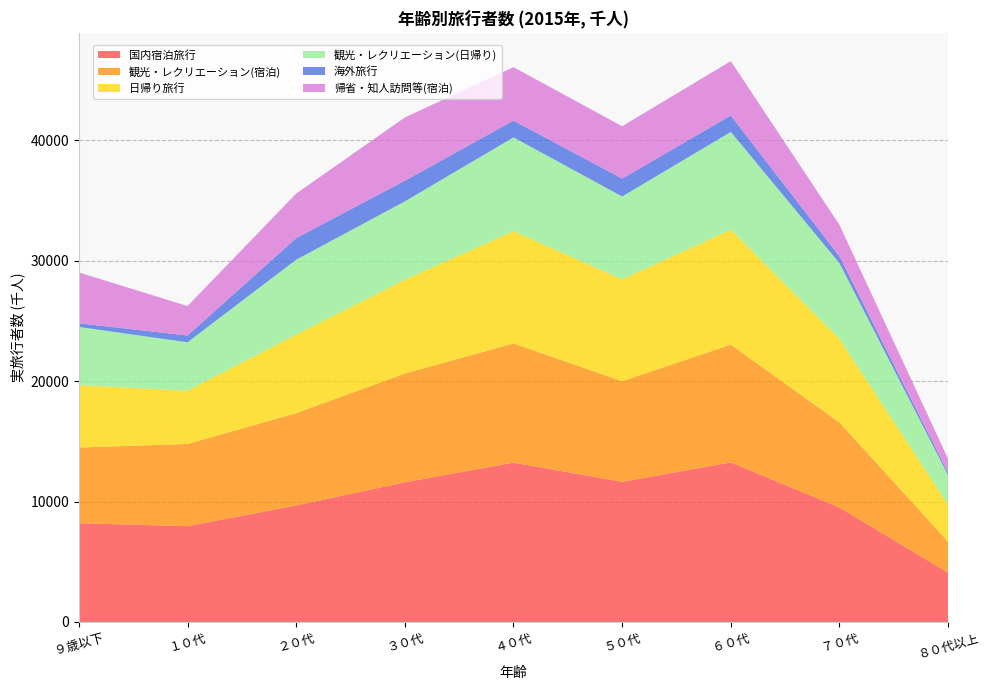

Reading left to right, transcribe all the data shown in this chart.

国内宿泊旅行: 8207	7957	9677	11606	13238	11643	13256	9505	4091
観光・レクリエーション(宿泊): 6284	6831	7668	9034	9900	8359	9779	7065	2579
日帰り旅行: 5187	4423	6530	7796	9328	8460	9559	6942	3077
観光・レクリエーション(日帰り): 4833	4024	6220	6503	7791	6886	8119	6298	2446
海外旅行: 305	565	1791	1719	1396	1487	1360	560	200
帰省・知人訪問等(宿泊): 4224	2446	3703	5255	4438	4350	4519	2617	1150